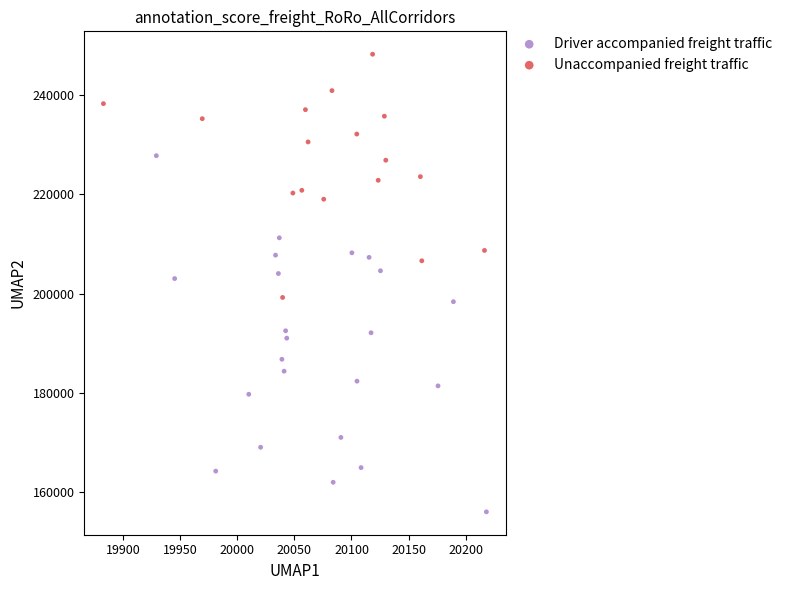

Which series has the widest spread of Y values?

Driver accompanied freight traffic